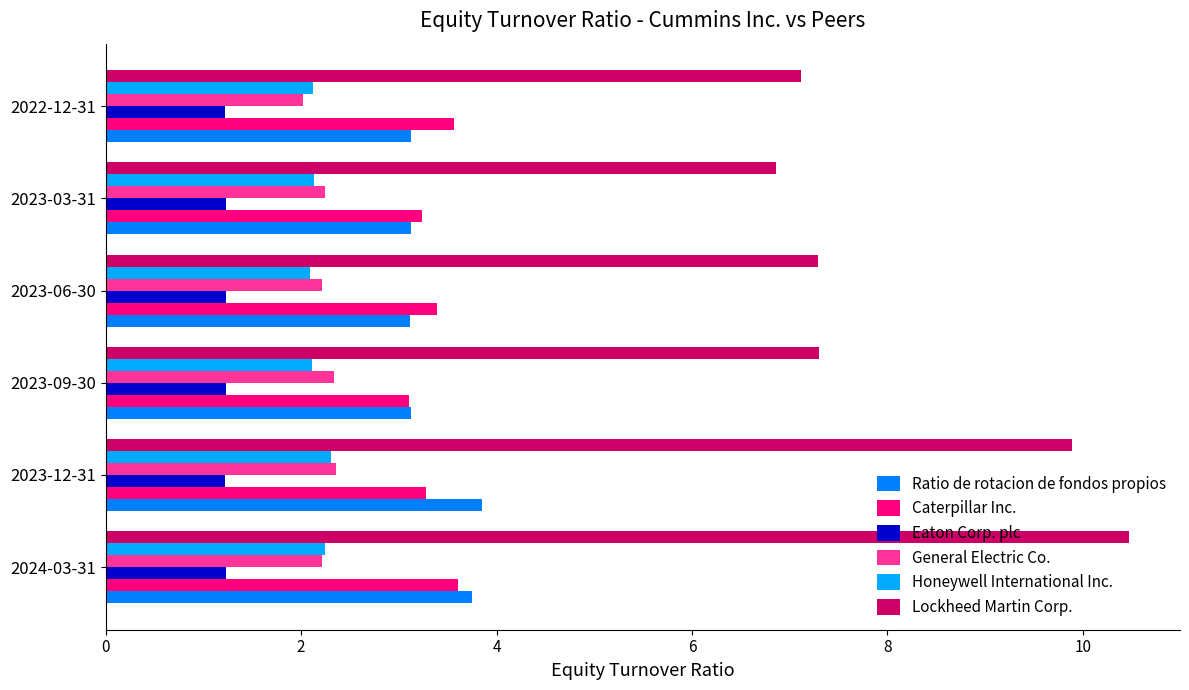

What is the difference between the maximum and minimum values in the Caterpillar Inc. series?

0.5